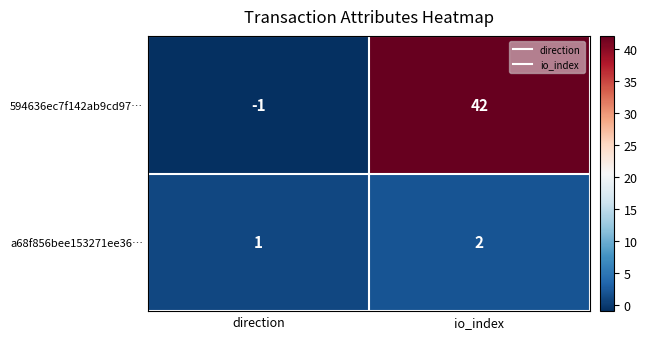

Where is a68f856bee153271ee36… nearest to the value 1?

direction